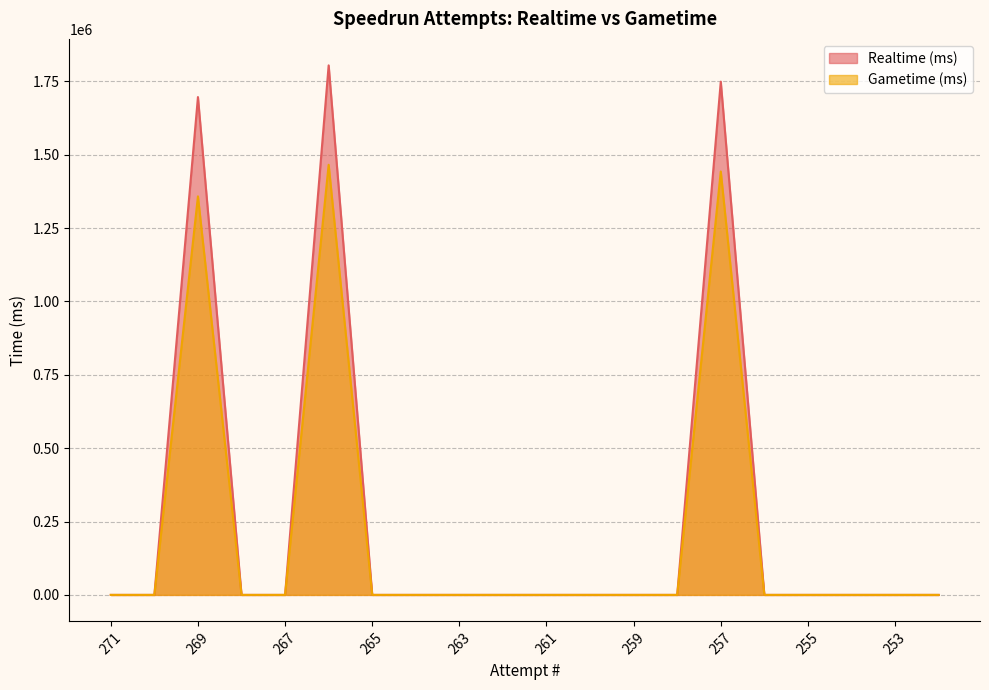

Rank the series by their maximum value, from lowest to highest.

Gametime (ms), Realtime (ms)